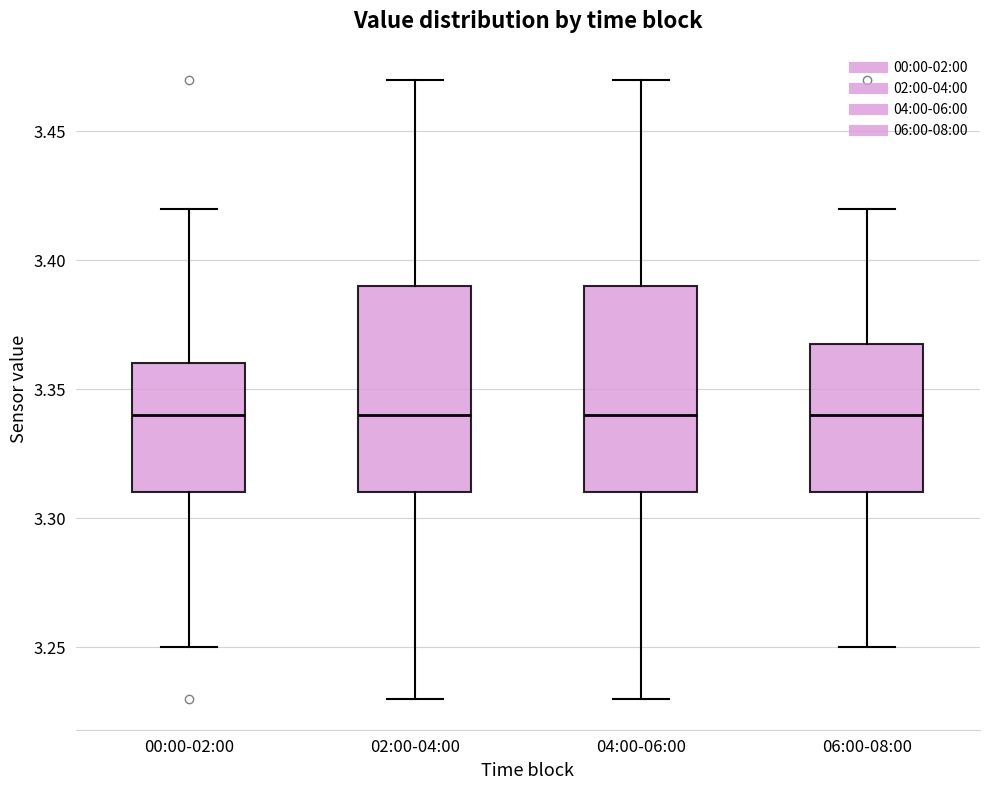

Reading left to right, read every box against the y-axis: the position of its median line, the range the box covers, and the ends of its whiskers. The values are not printed on the chart, so give them approximately, as read against the axis.

00:00-02:00: median 3.34, box 3.31 to 3.36, whiskers 3.25 to 3.42
02:00-04:00: median 3.34, box 3.31 to 3.39, whiskers 3.23 to 3.47
04:00-06:00: median 3.34, box 3.31 to 3.39, whiskers 3.23 to 3.47
06:00-08:00: median 3.34, box 3.31 to 3.37, whiskers 3.25 to 3.42